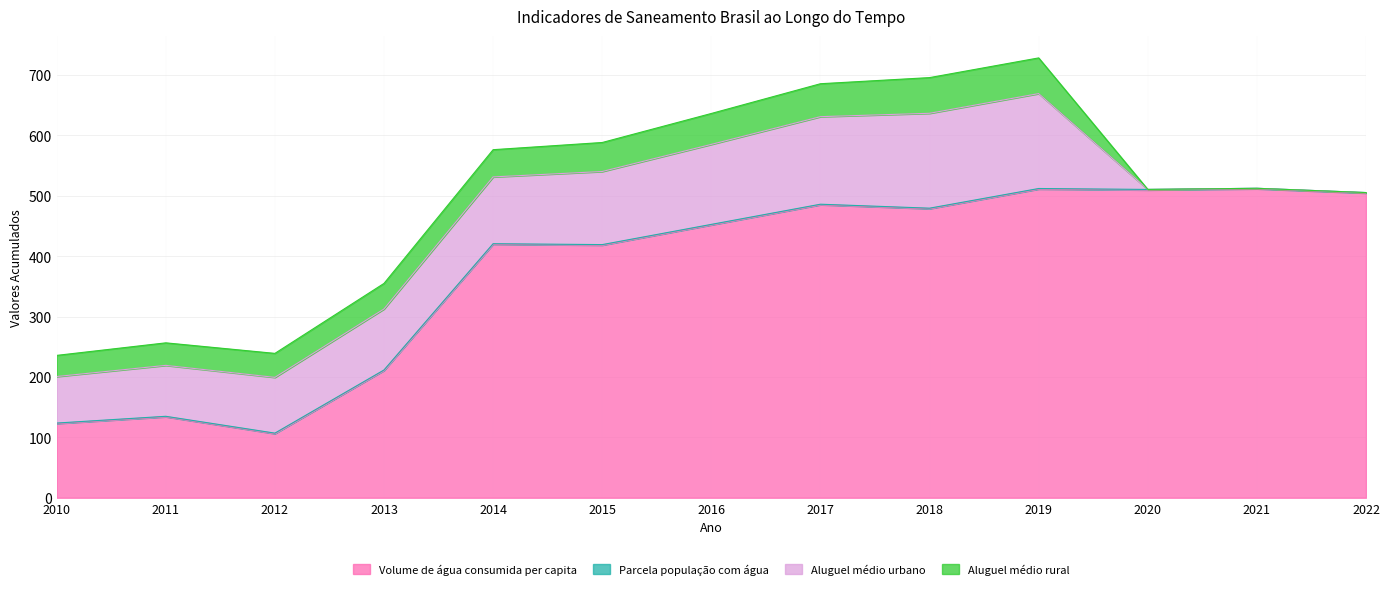

Is the value of Parcela população com água at 2012 greater than the value of Aluguel médio urbano at 2015?

No